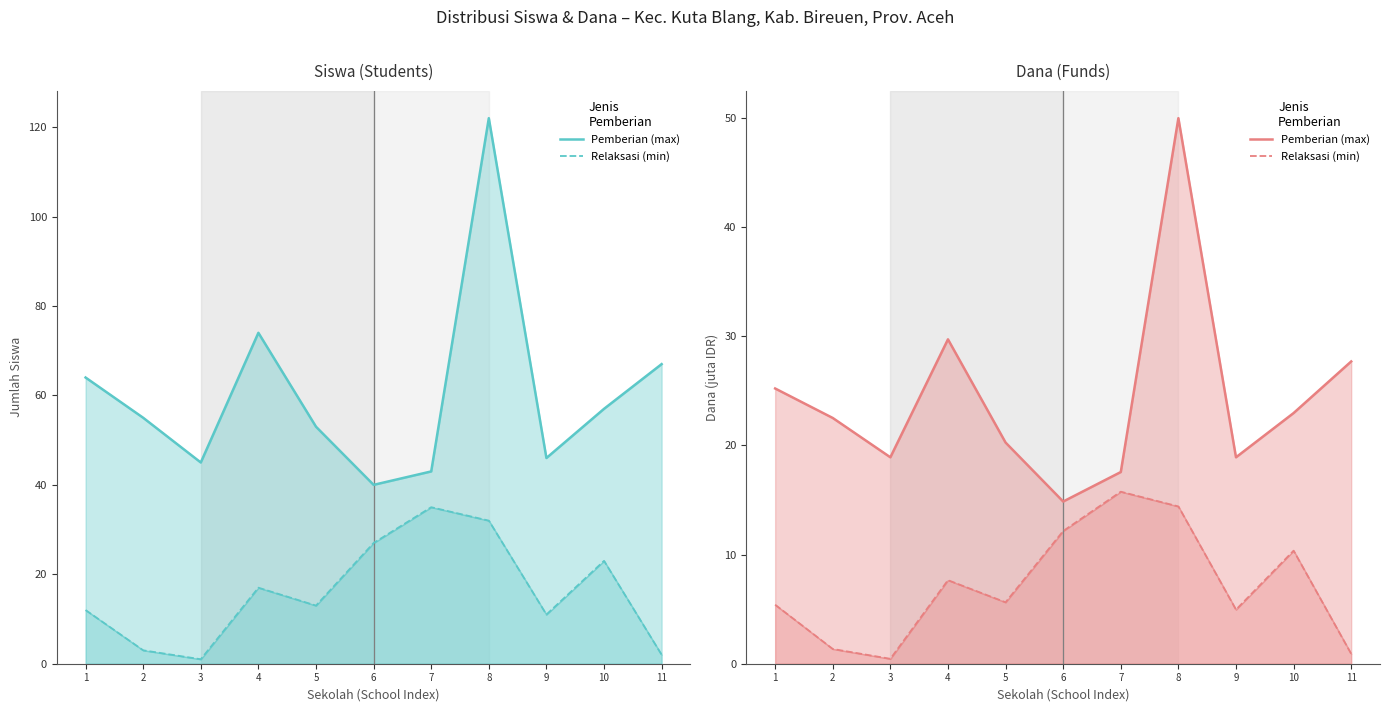

Which has a higher value, 1 or 11?

11